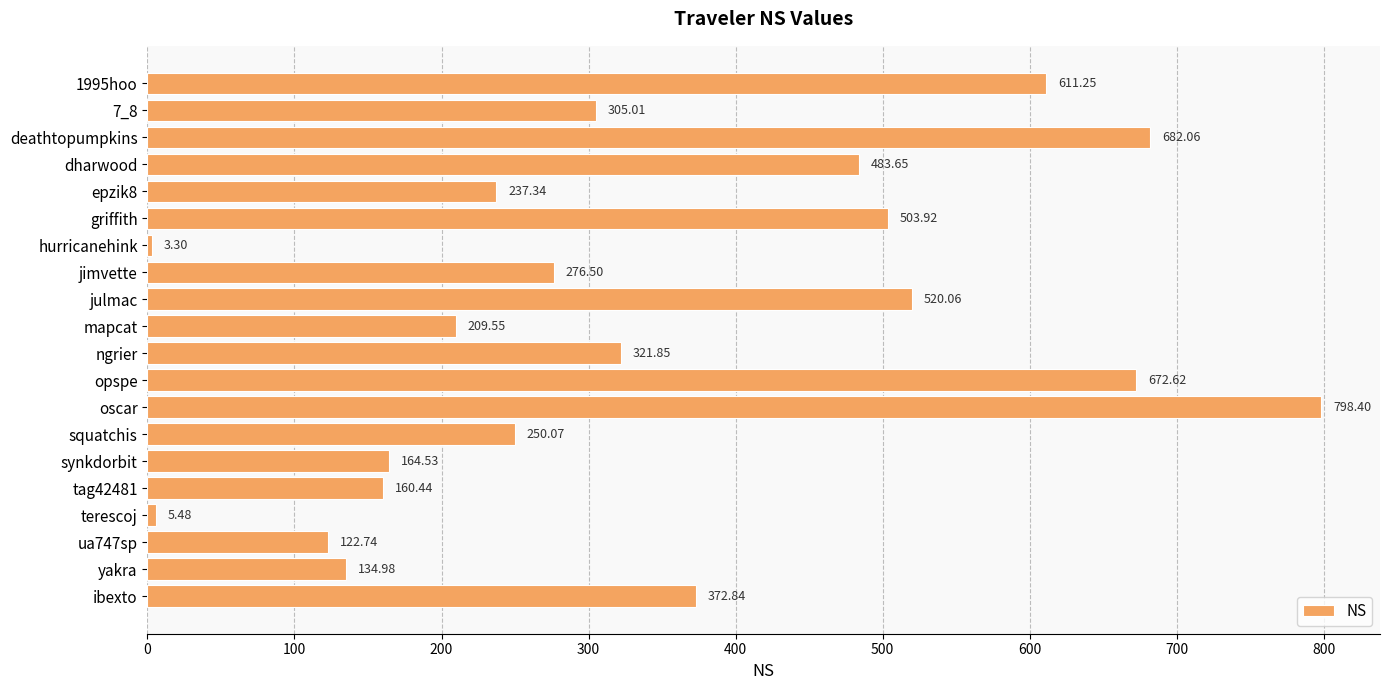

What is the difference between the maximum and minimum values?

795.1